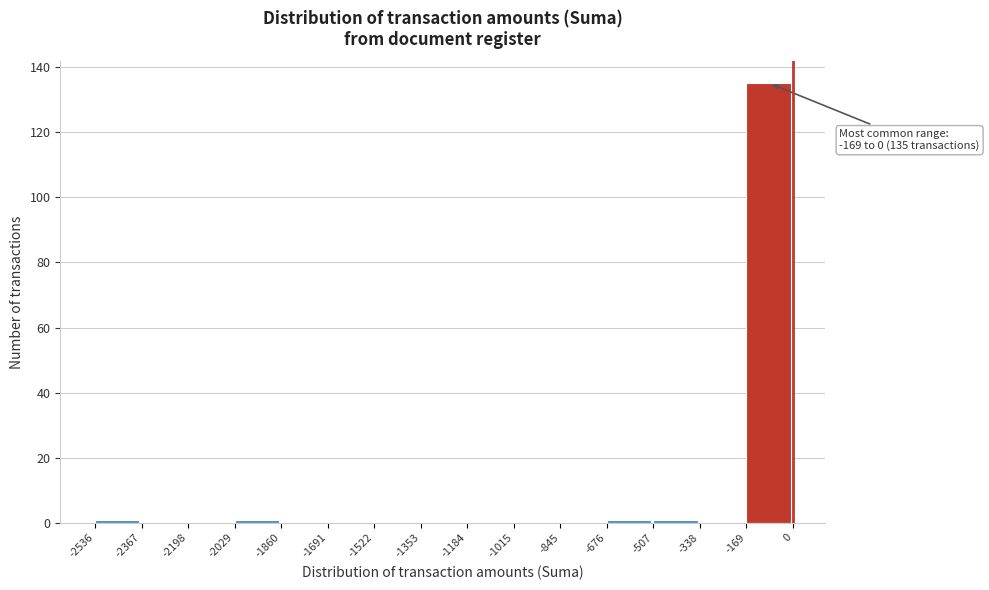

Which range on the x-axis has the tallest bar?

-169 to 0